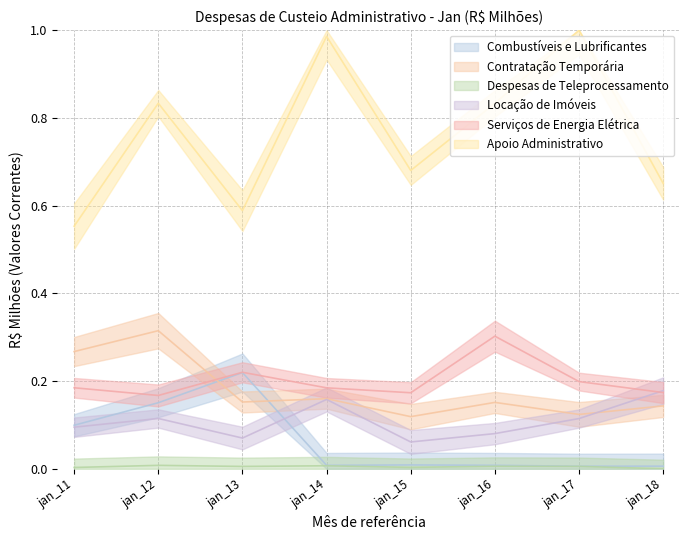

At which category is the sum across all series the highest?

jan_12